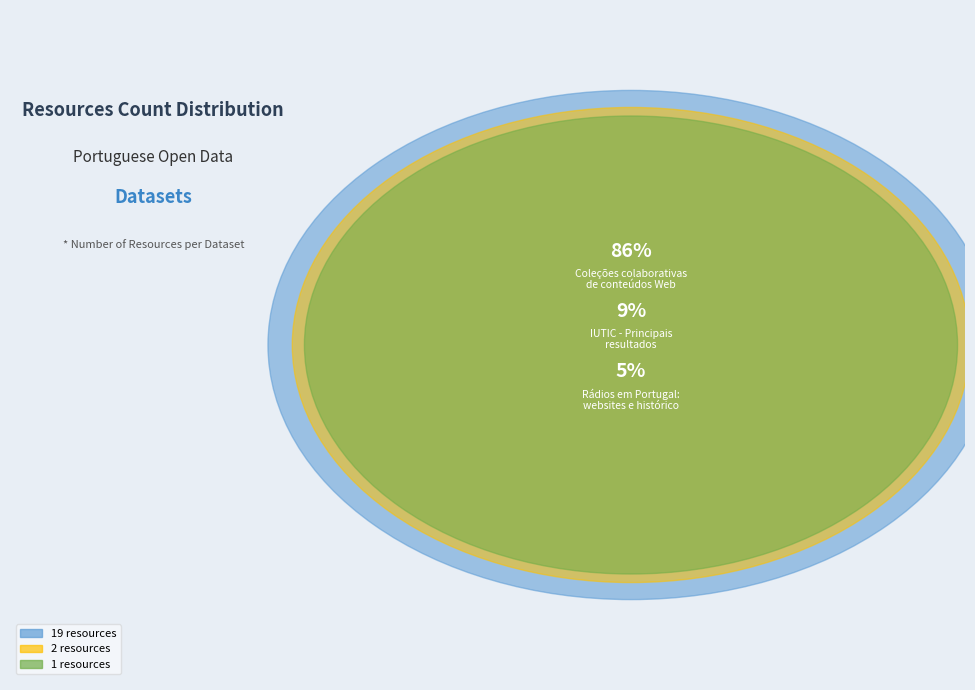

Between IUTIC - Principais
resultados and Rádios em Portugal:
websites e histórico, which is larger?

IUTIC - Principais
resultados